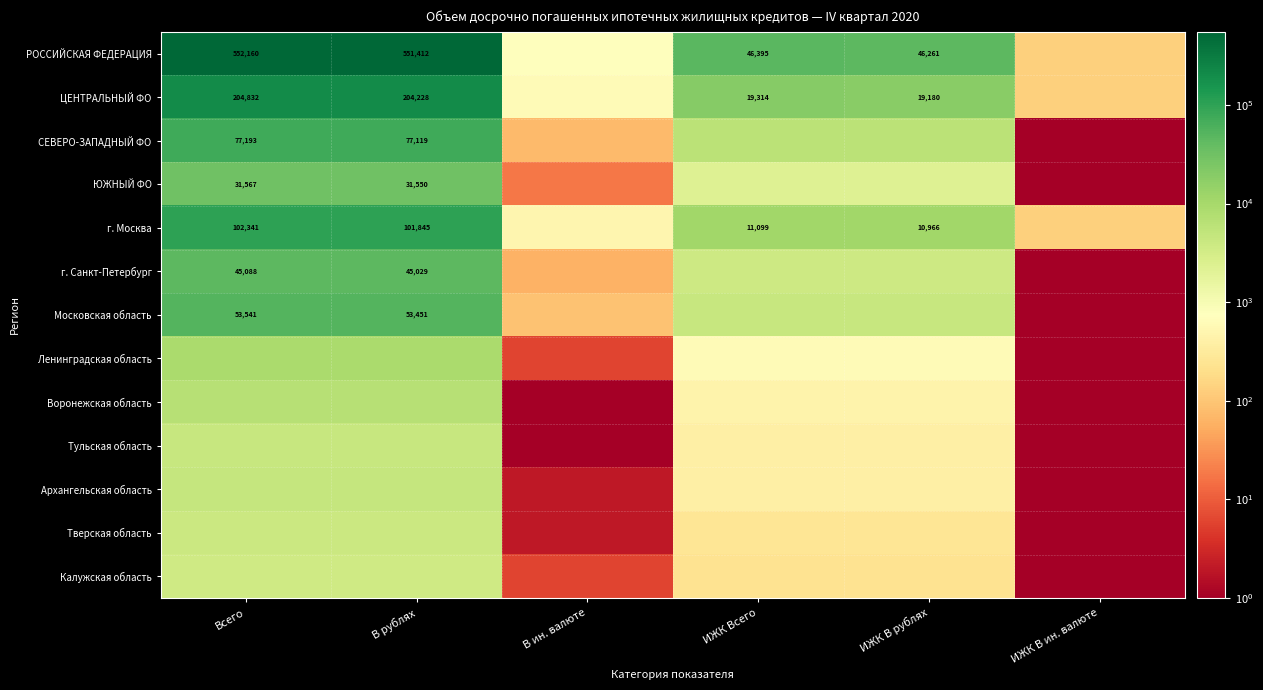

Rank the series by their maximum value, from lowest to highest.

Калужская область, Тверская область, Тульская область, Архангельская область, Воронежская область, Ленинградская область, ЮЖНЫЙ ФО, г. Санкт-Петербург, Московская область, СЕВЕРО-ЗАПАДНЫЙ ФО, г. Москва, ЦЕНТРАЛЬНЫЙ ФО, РОССИЙСКАЯ ФЕДЕРАЦИЯ